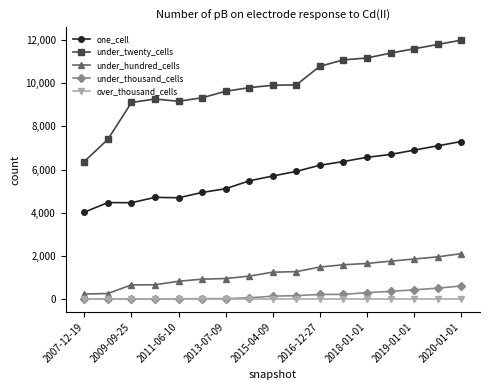

What is the difference between the second highest and minimum values in the under_hundred_cells series?

1723